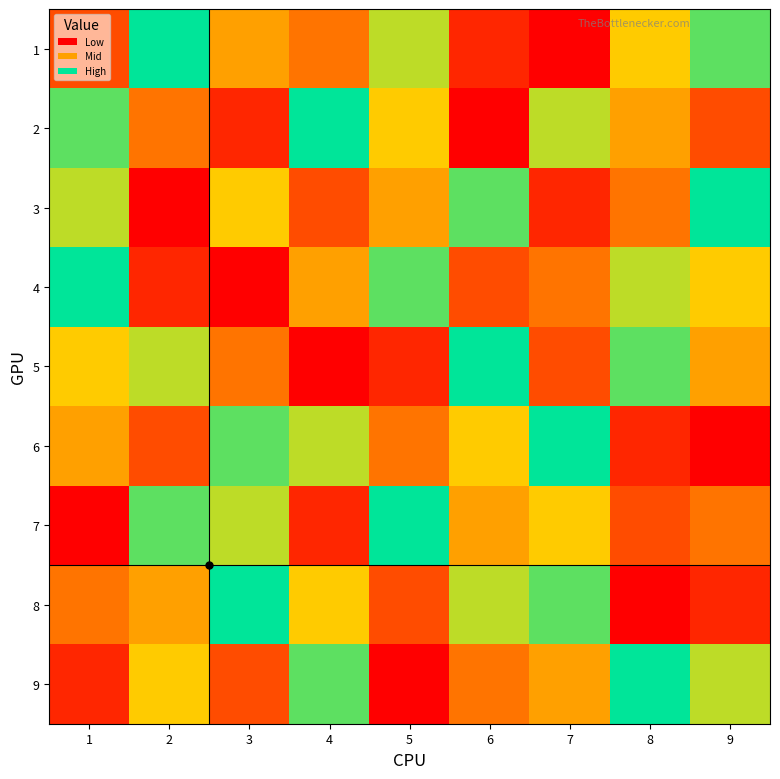

Between 3 and 8, which is larger?

8